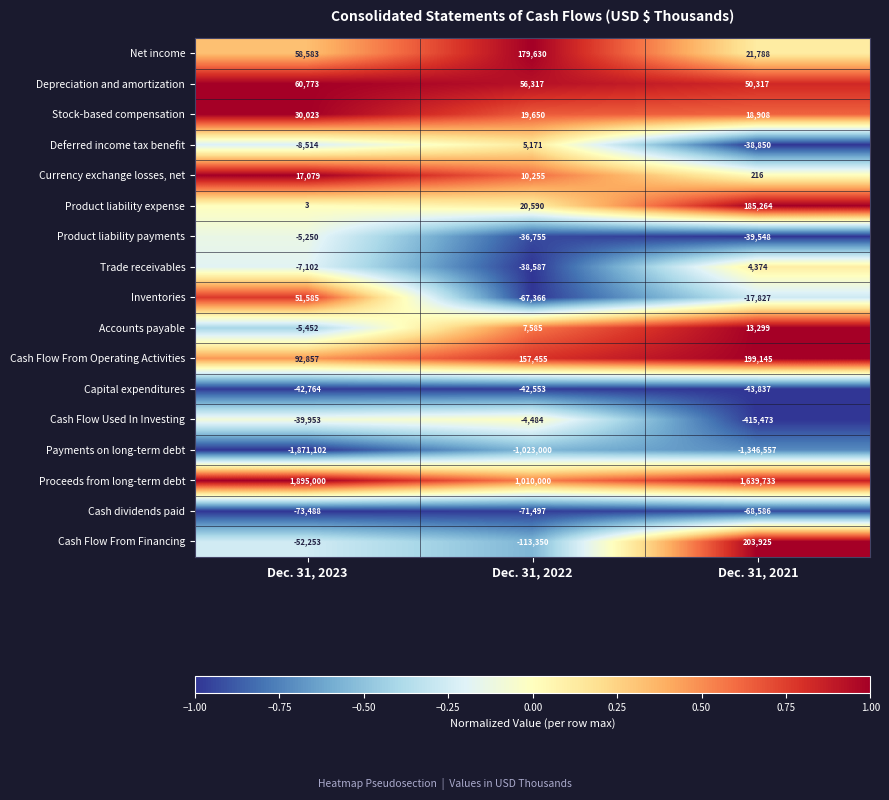

What is the smallest value displayed?

-1871102